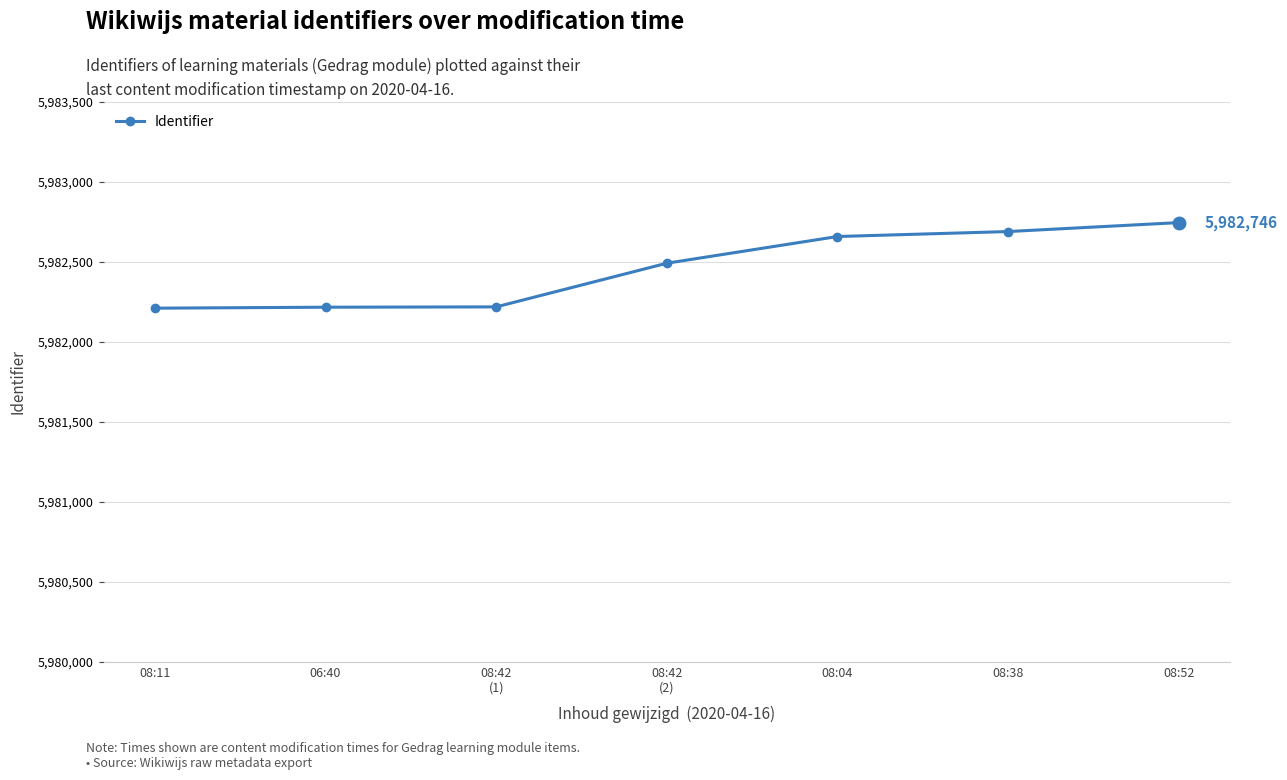

Approximately how many times larger is the value at 08:11 compared to 08:38?

1.0